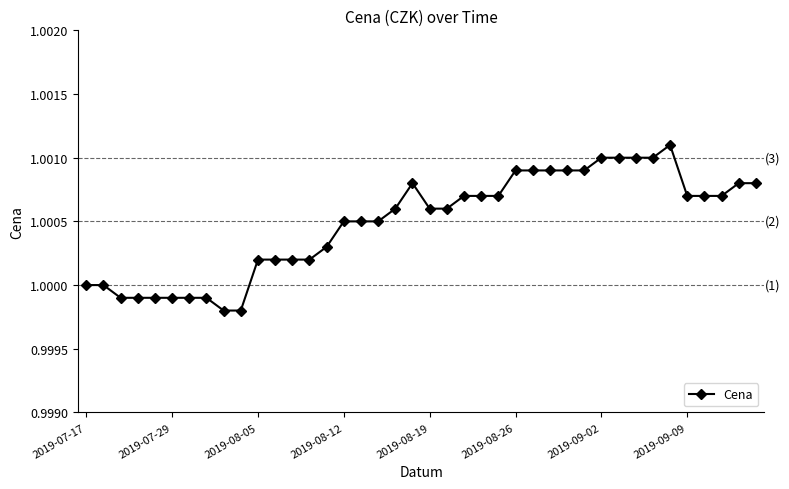

True or false: there are more than 0 points higher than both neighbors.

True